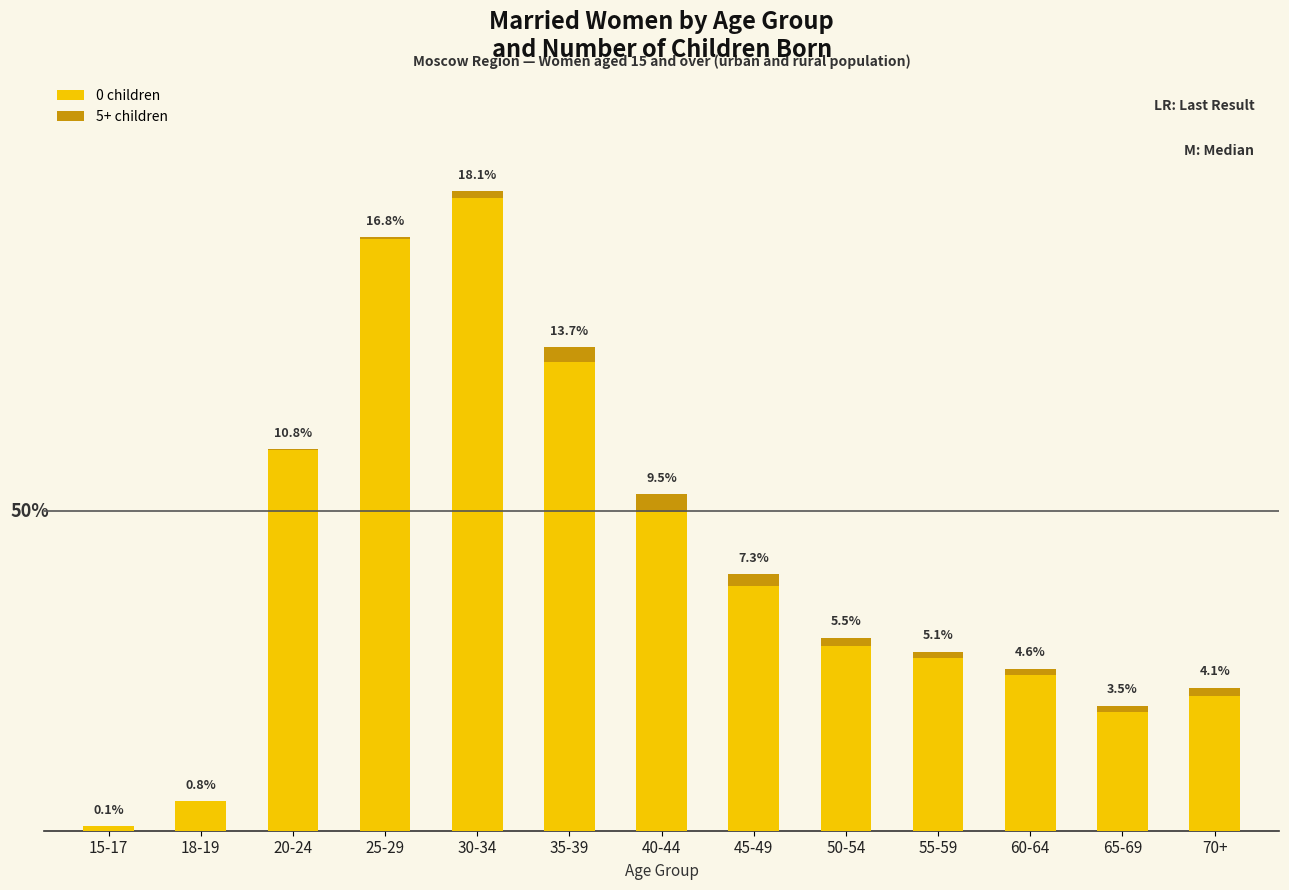

What are all the series names shown in the legend?

0 children, 5+ children